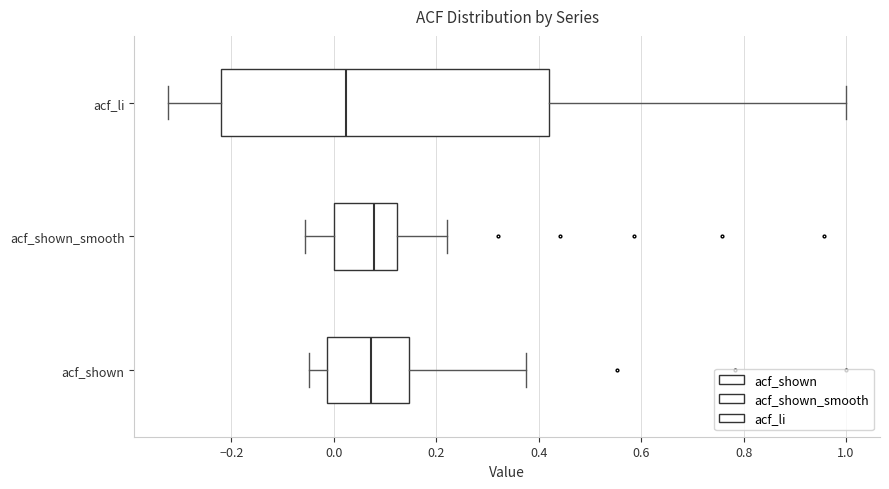

Comparing the boxes themselves (not the whiskers), which one is the widest?

acf_li